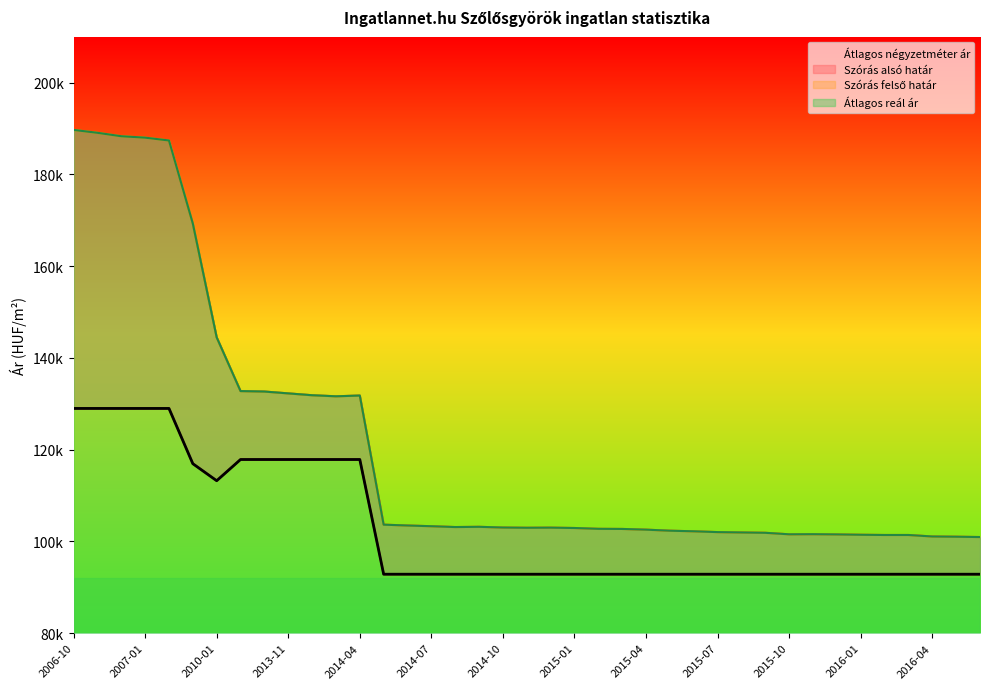

At how many categories does at least one series exceed 108175?

13